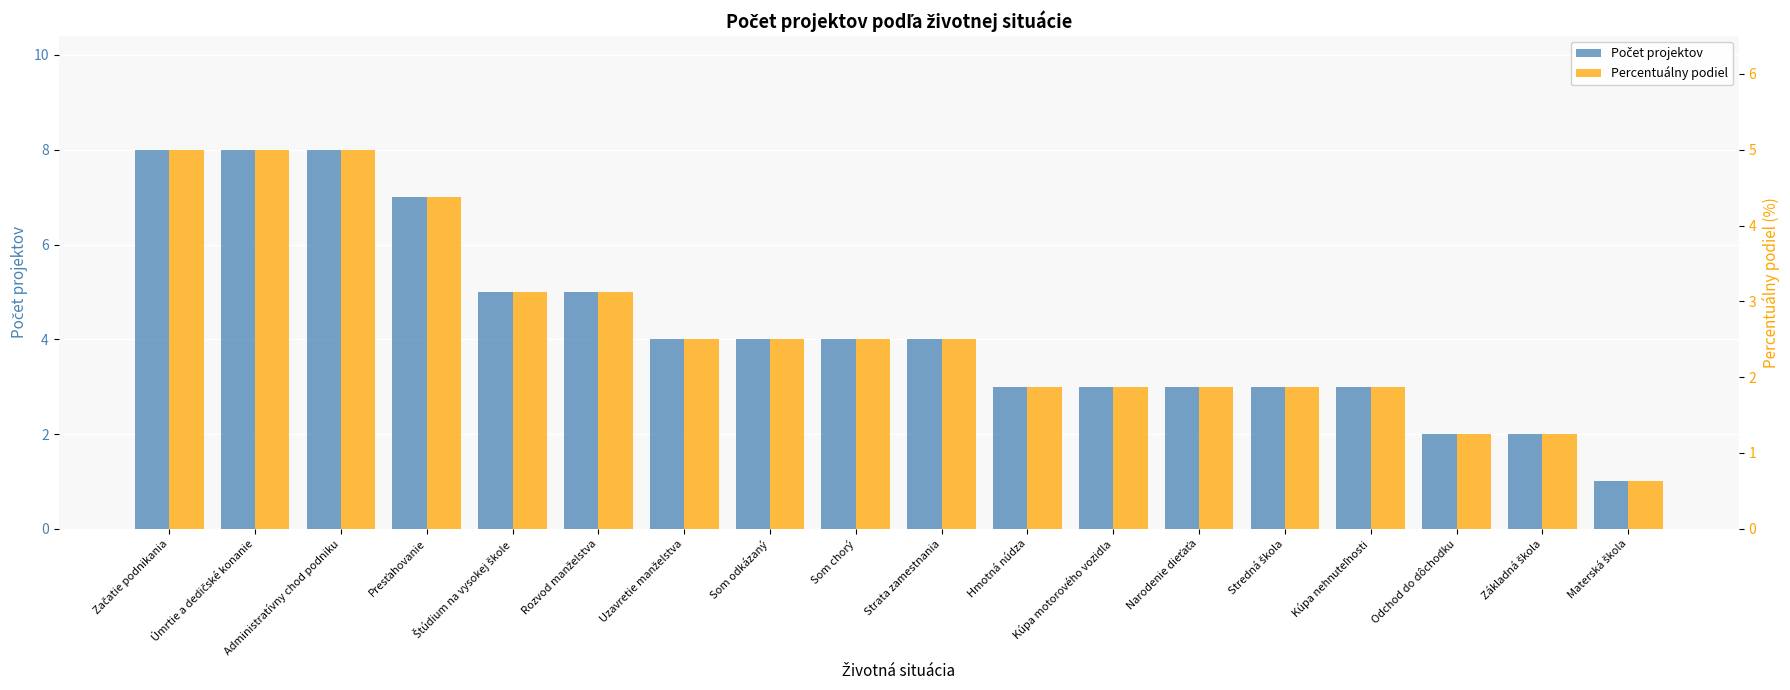

At which category is the sum across all series the highest?

Začatie podnikania